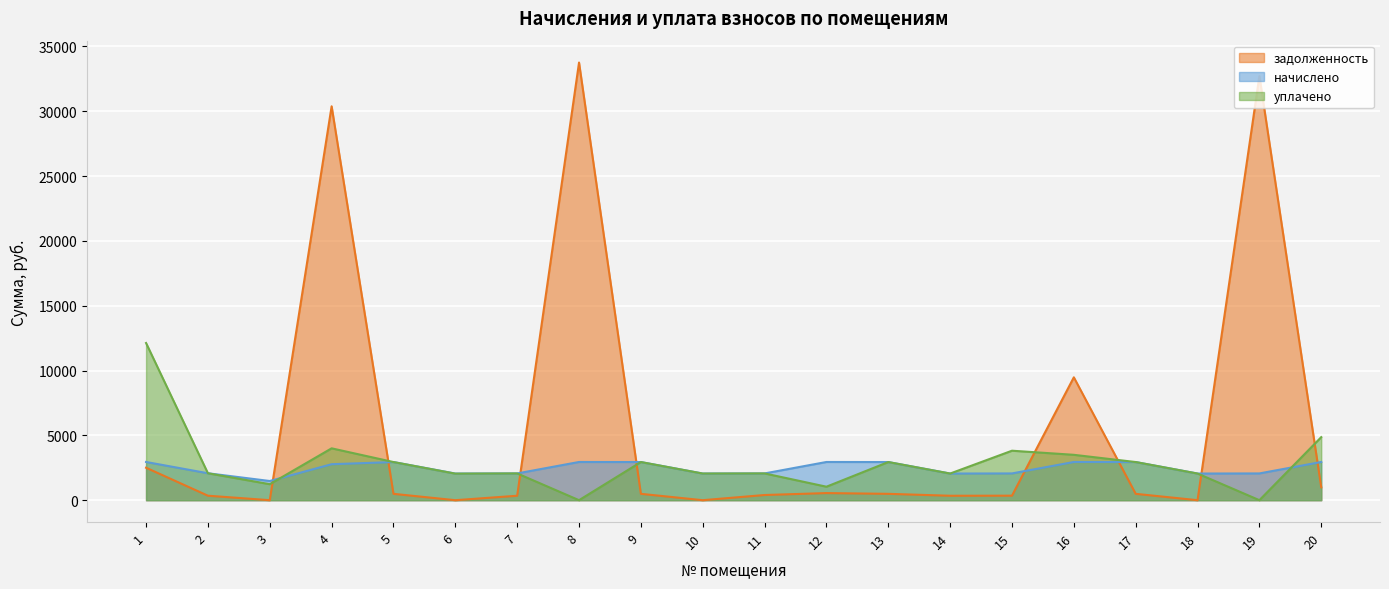

How many lines are shown in the chart?

3